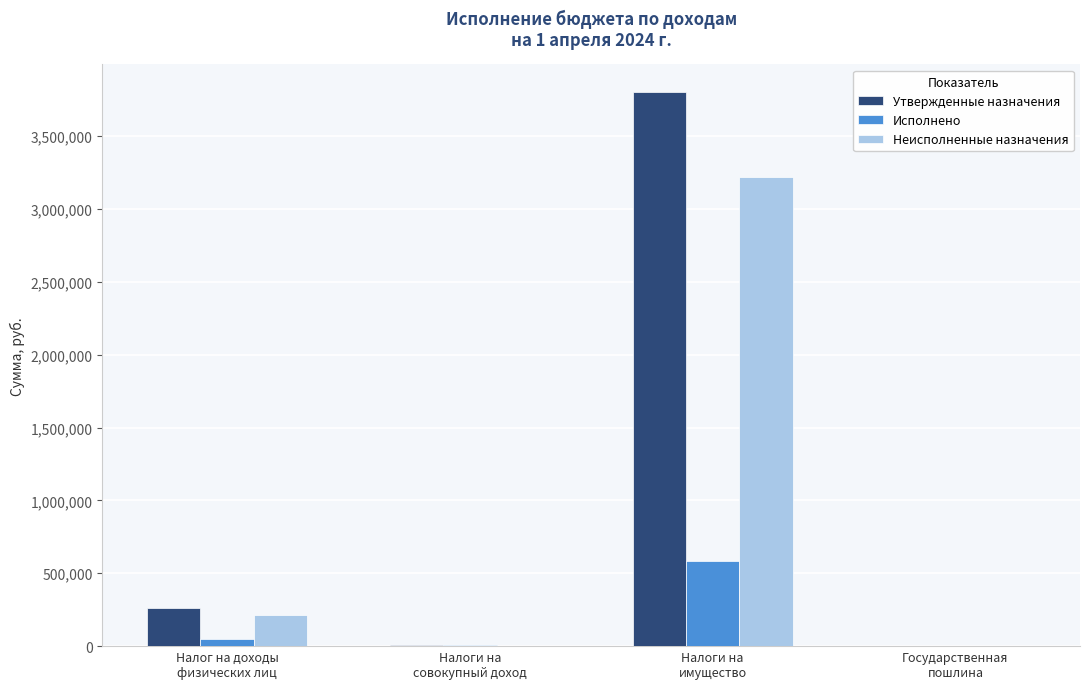

How many groups of bars are there?

4